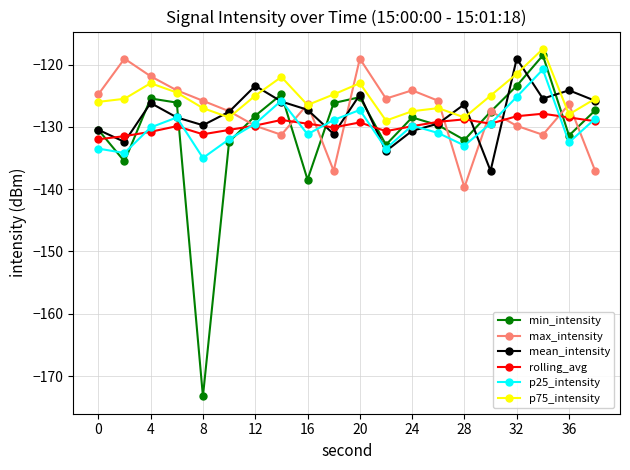

What is the highest value of the p75_intensity series?

-117.5